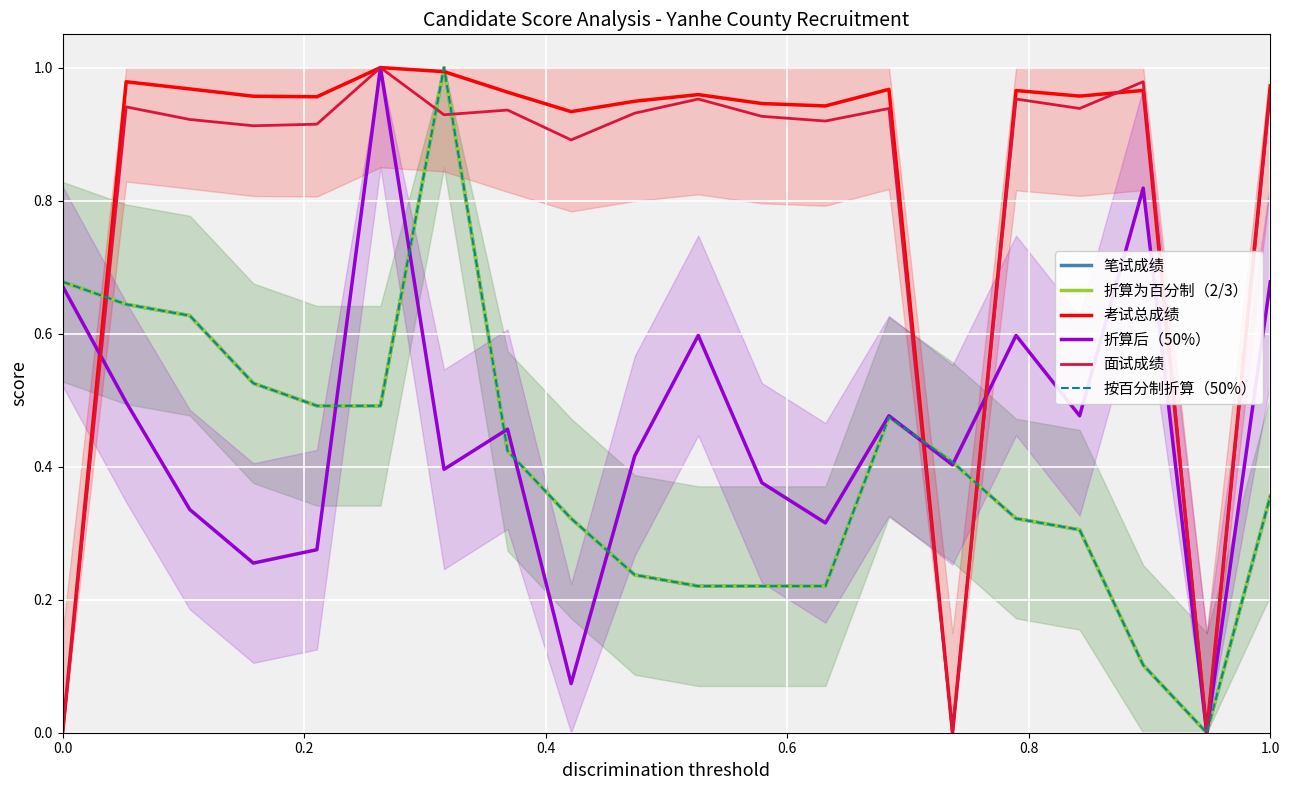

Does the chart display data point markers on the line(s)?

No